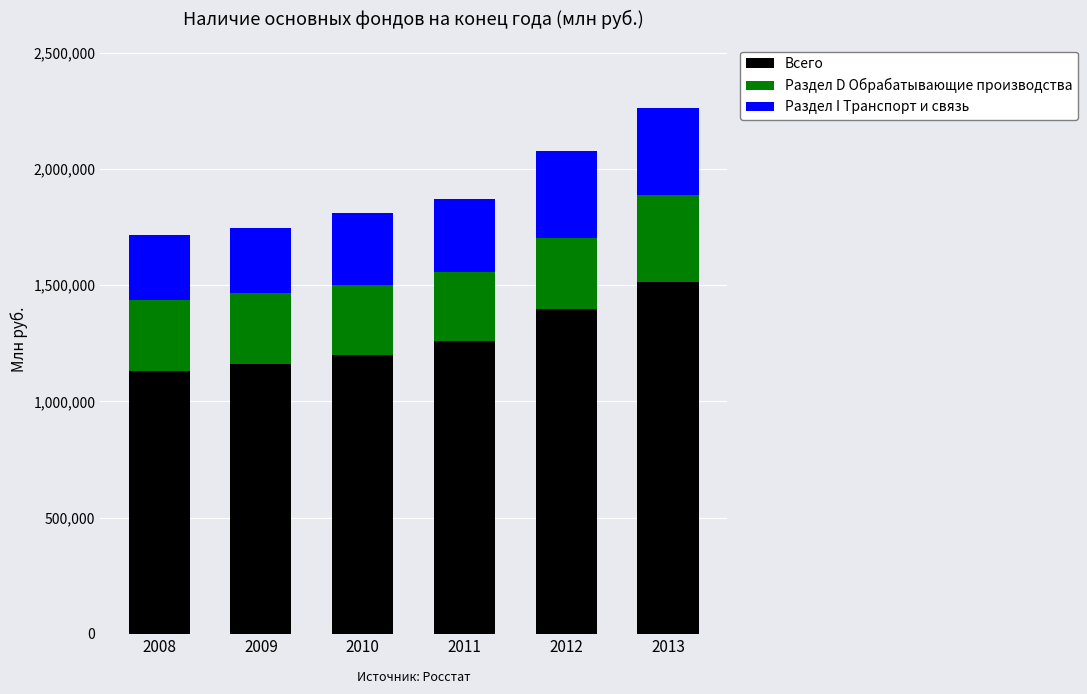

What is the lowest value of the Всего series?

1132544